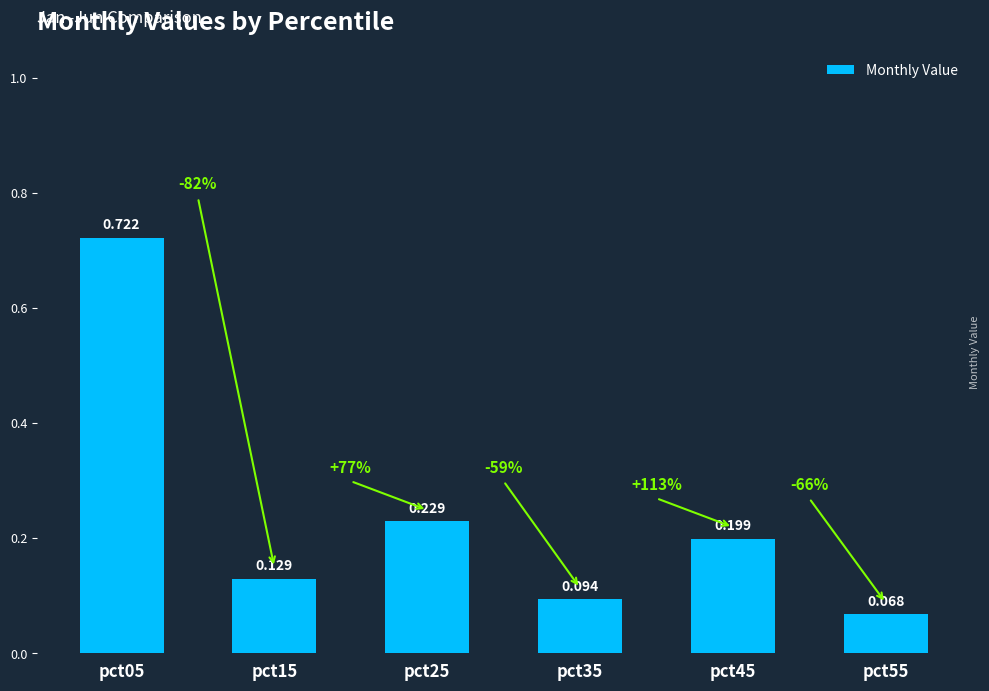

At which category does the chart reach its peak across all series?

pct05